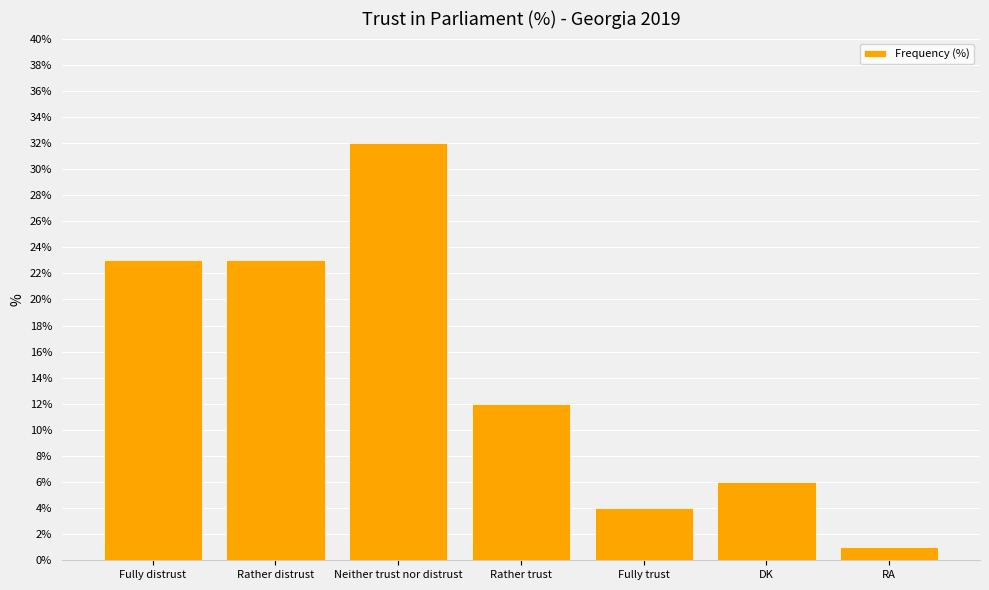

Is it true that the value at DK is 6?

True